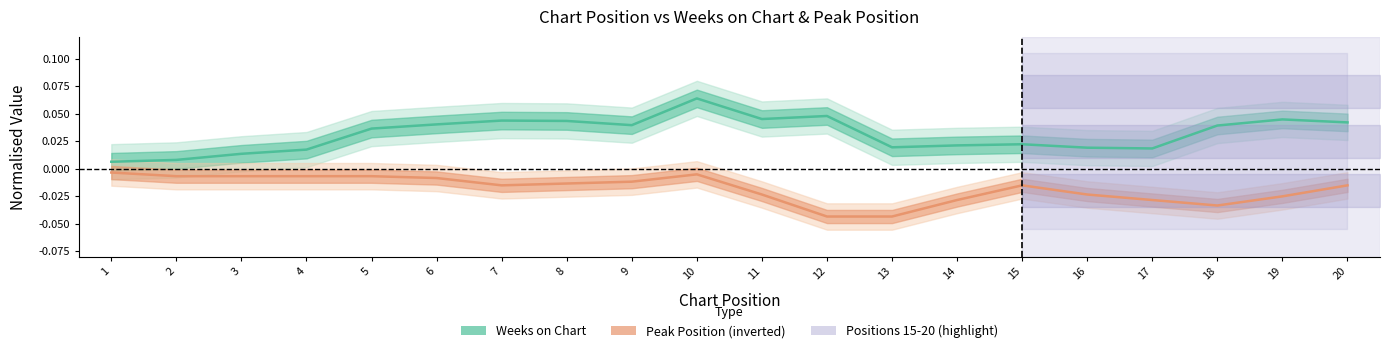

Is this an area chart (filled region under the line)?

No